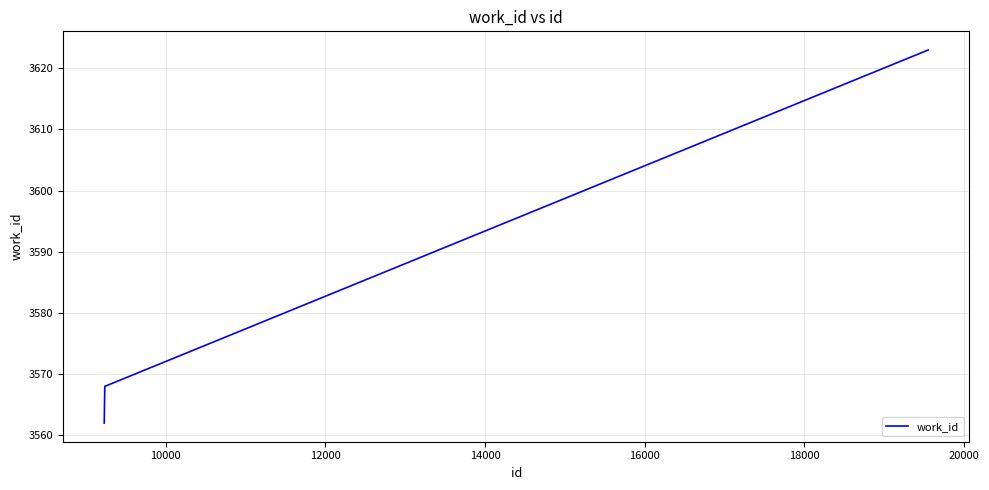

What is the maximum value shown in the chart?

3623